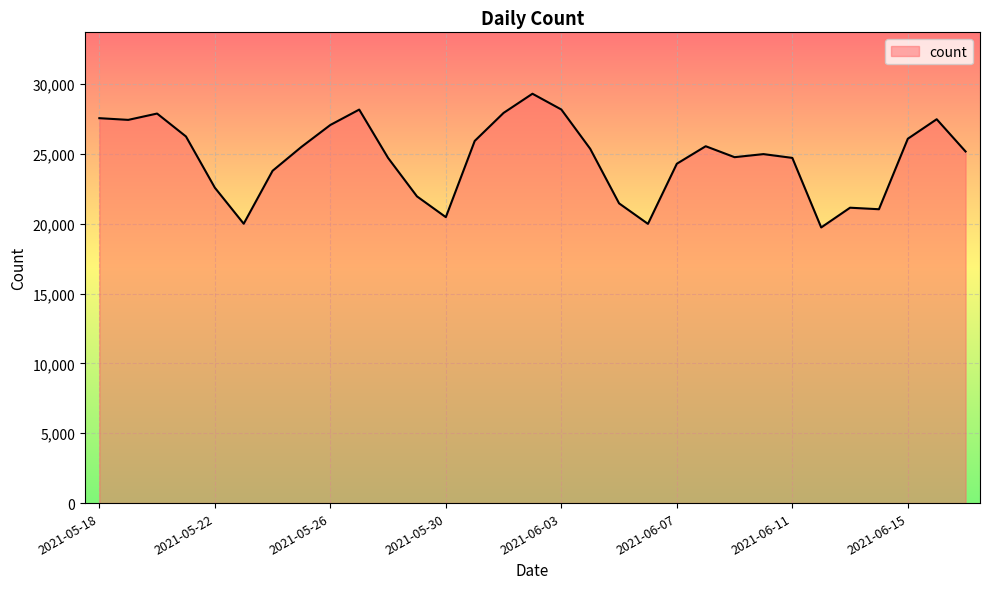

What is the minimum value shown in the chart?

19737